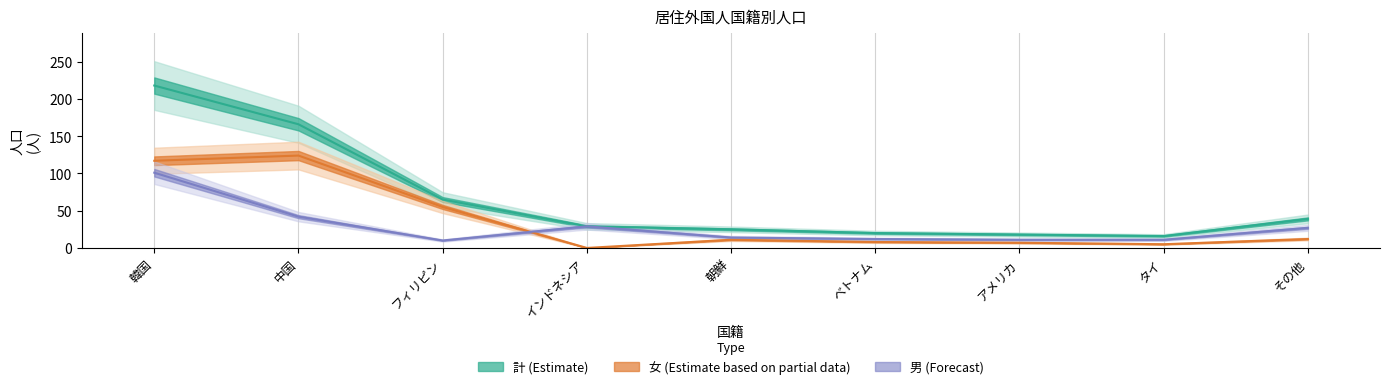

Where does the 女 series first go above 11?

韓国